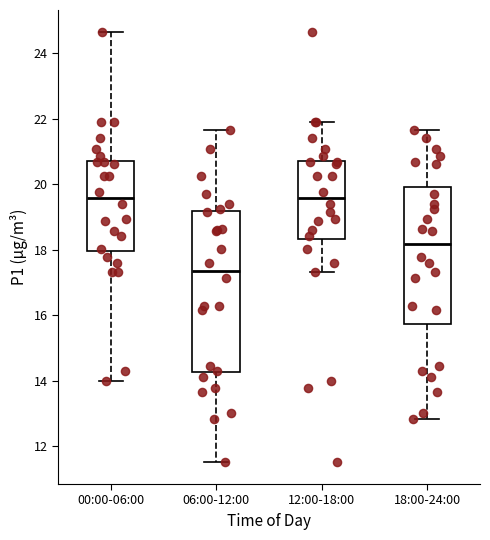

Reading left to right, read every box against the y-axis: the position of its median line, the range the box covers, and the ends of its whiskers. The values are not printed on the chart, so give them approximately, as read against the axis.

00:00-06:00: median 19.6, box 18.0 to 20.8, whiskers 14.0 to 24.6
06:00-12:00: median 17.4, box 14.2 to 19.2, whiskers 11.6 to 21.6
12:00-18:00: median 19.6, box 18.4 to 20.8, whiskers 17.4 to 22.0
18:00-24:00: median 18.2, box 15.8 to 20.0, whiskers 12.8 to 21.6